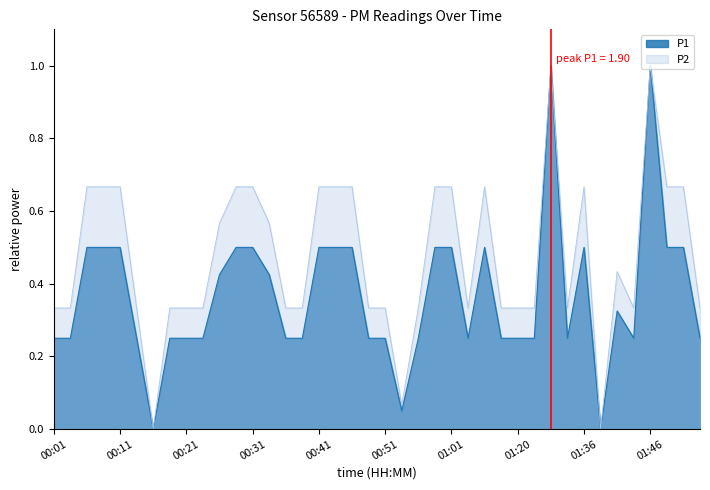

At which label is P1 closest to 0?

00:16